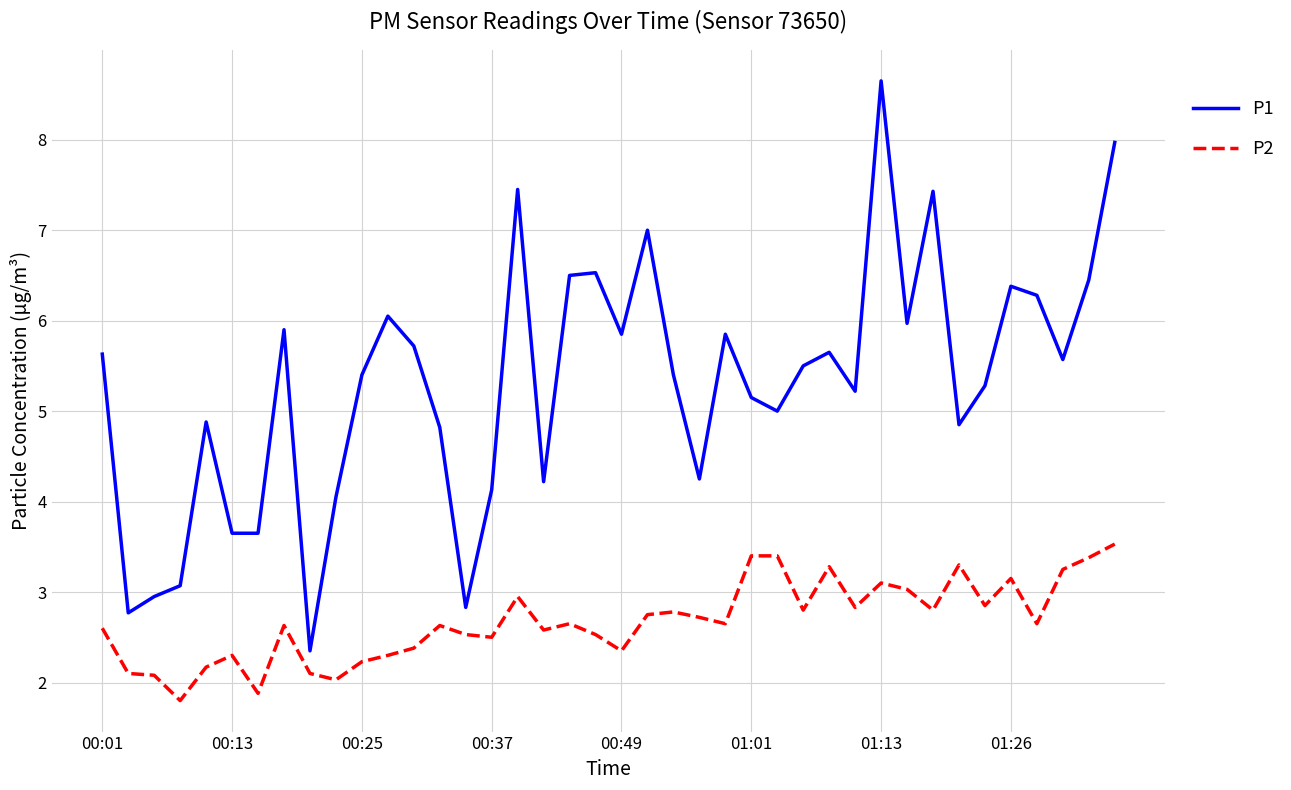

Which series has the largest total across all categories?

P1